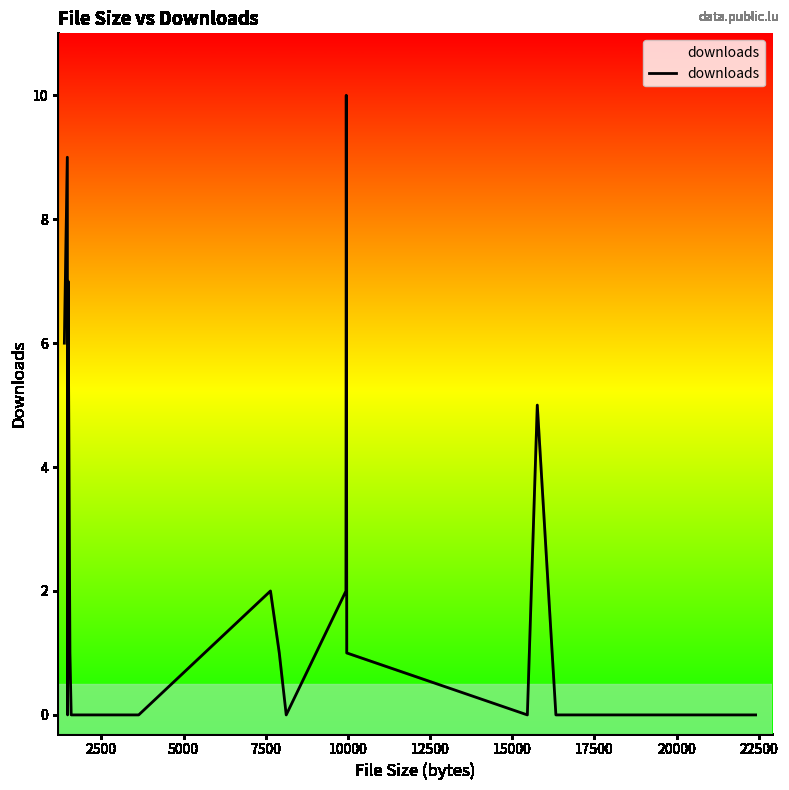

What is the difference between the maximum and minimum values?

10